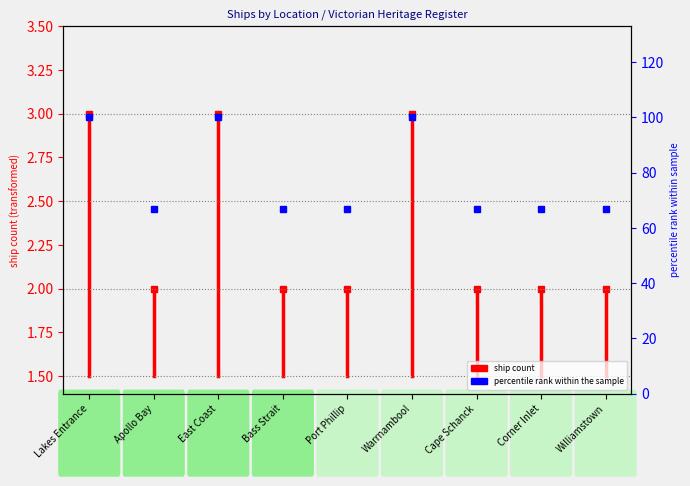

The chart shows a value of 120 at Bass Strait. True or false?

False